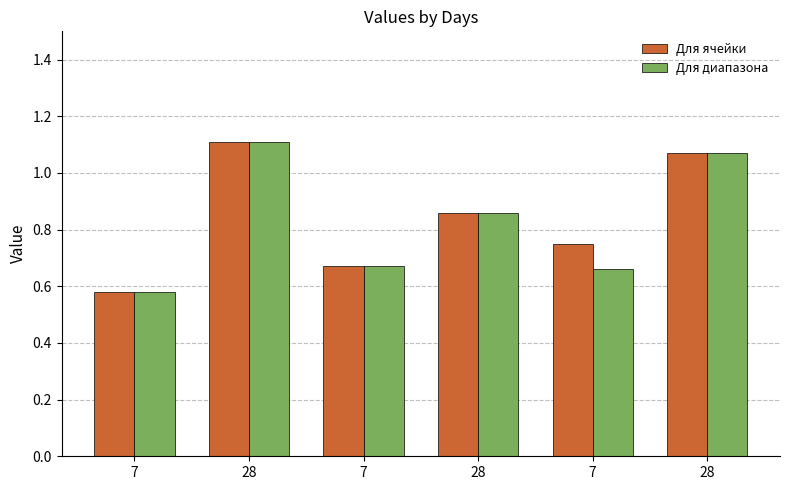

How many series are shown in this chart?

2